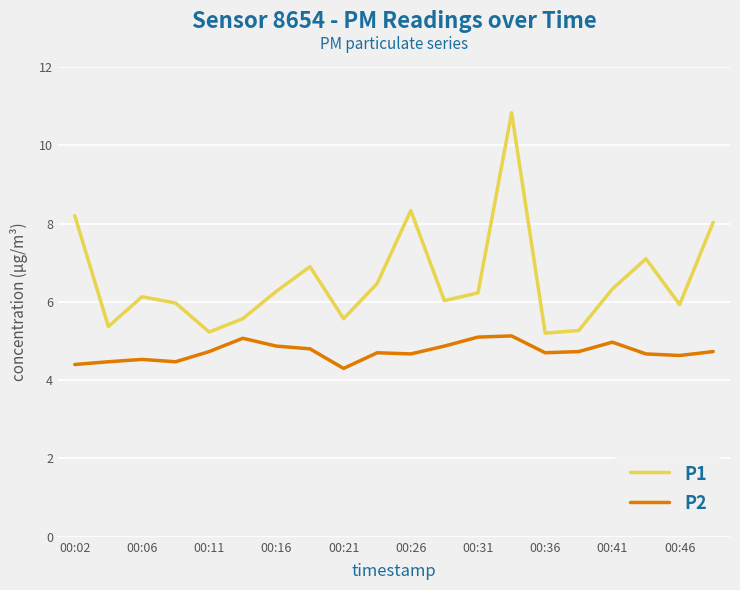

Which series has the largest total across all categories?

P1